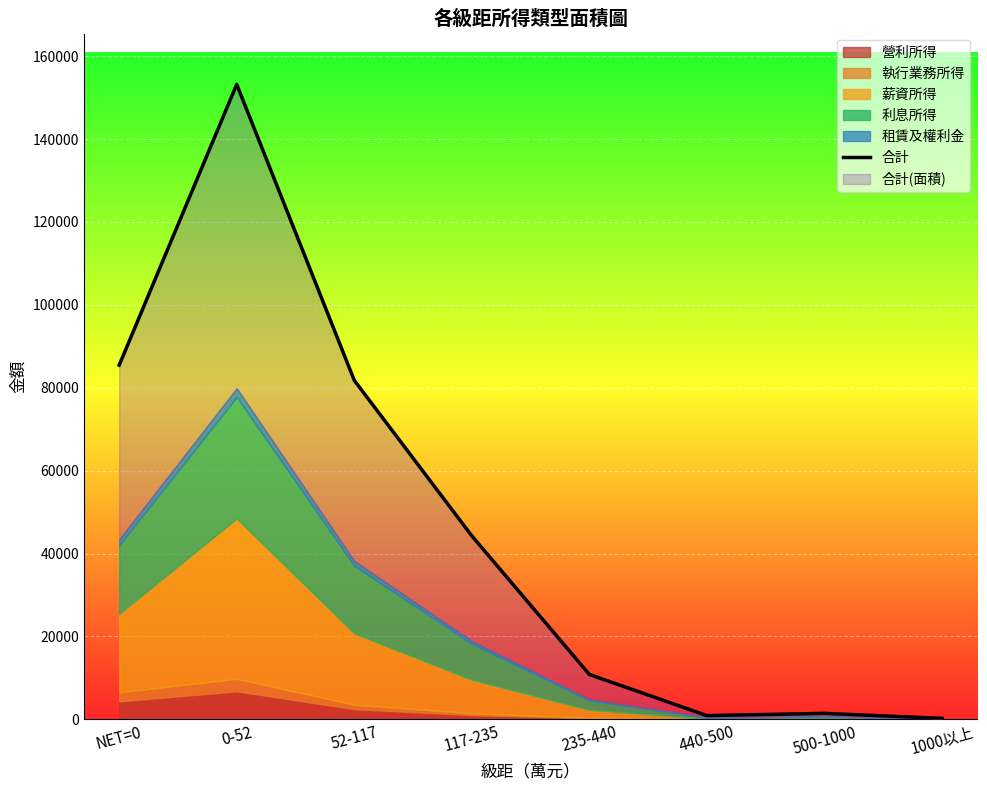

What is the average value?

47268